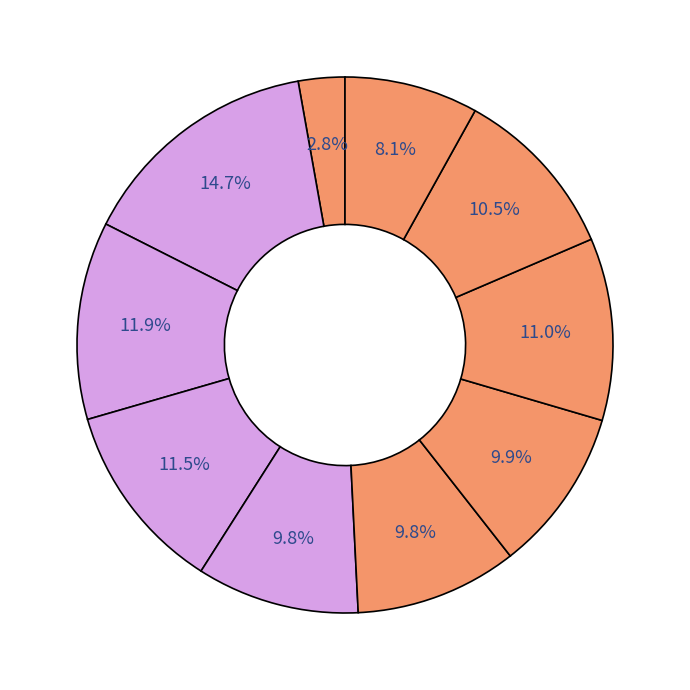

How many segments does this pie chart have?

10